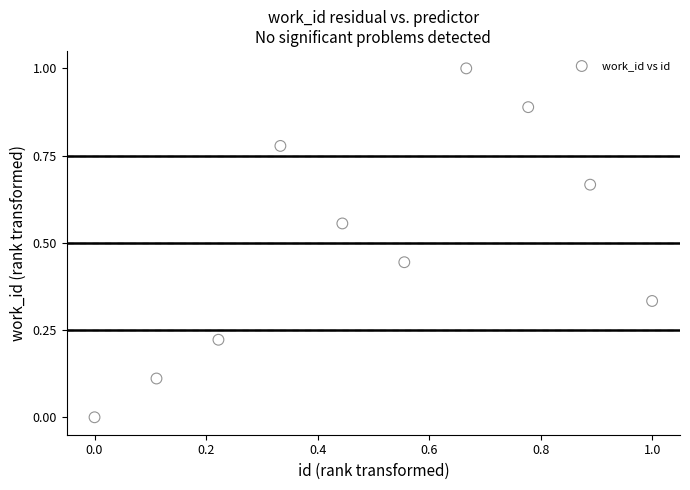

What is the average X value?

0.5